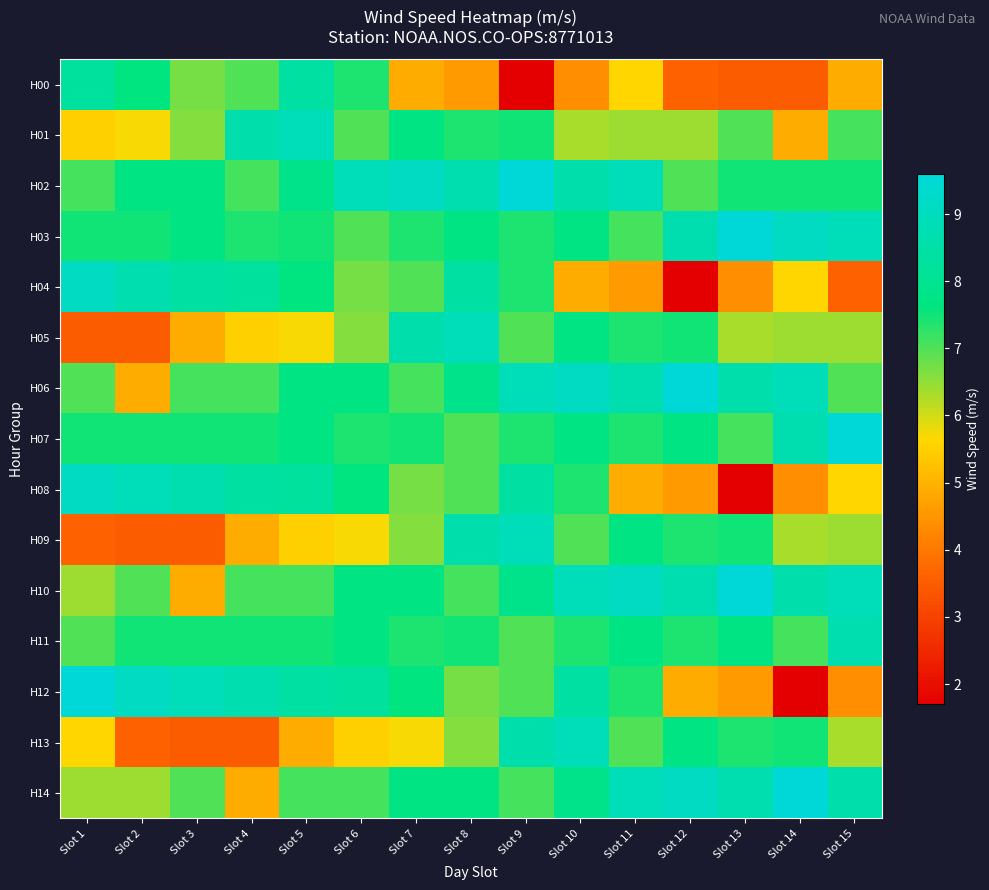

At which category does the chart reach its minimum across all series?

Slot 9